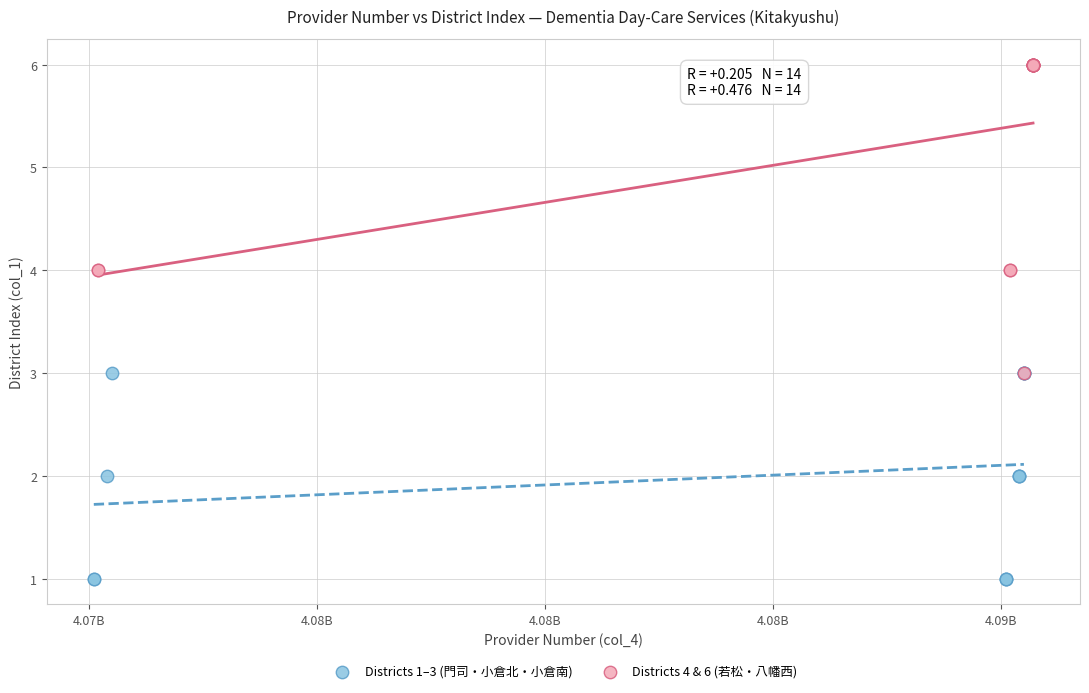

What are all the series names shown in the legend?

Districts 1–3 (門司・小倉北・小倉南), Districts 4 & 6 (若松・八幡西)